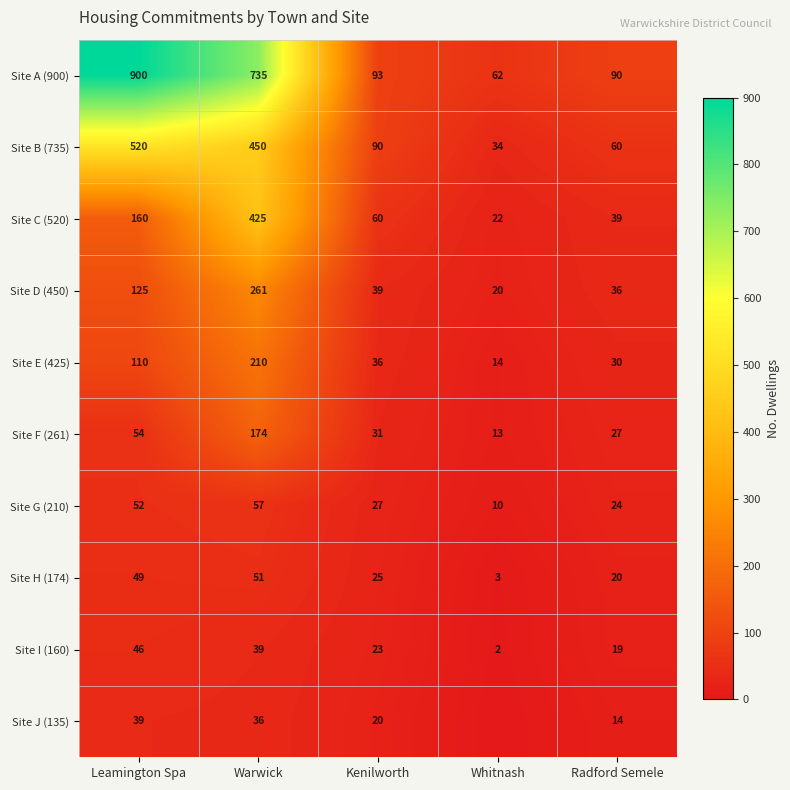

Between Leamington Spa and Warwick, which is larger?

Leamington Spa